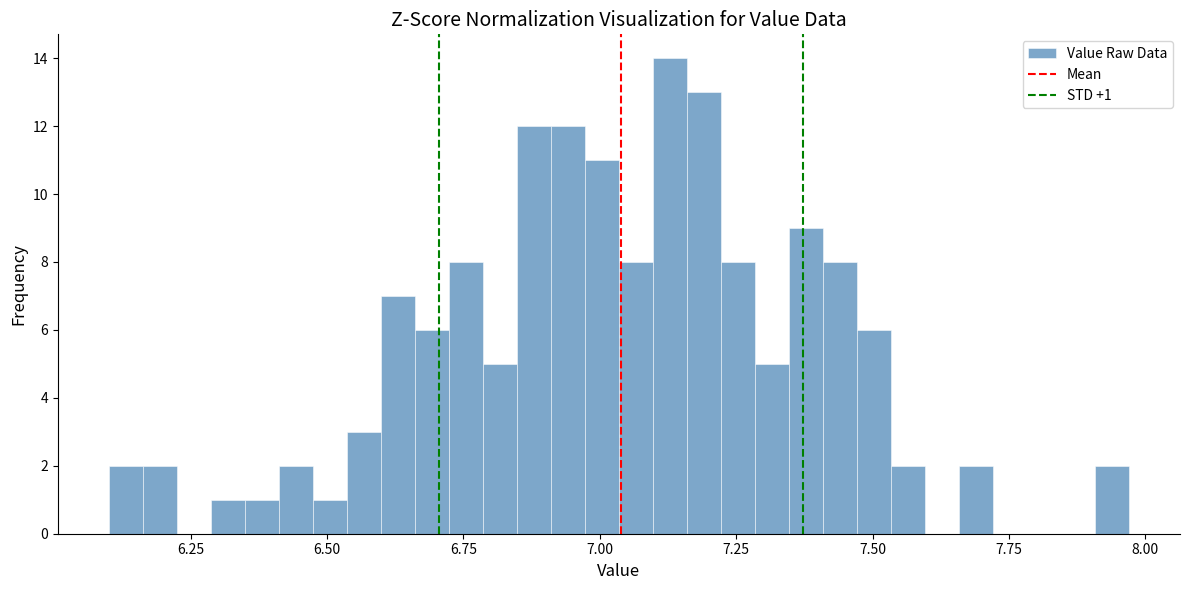

Read against the x-axis, roughly where is the centre of the tallest bar?

7.15